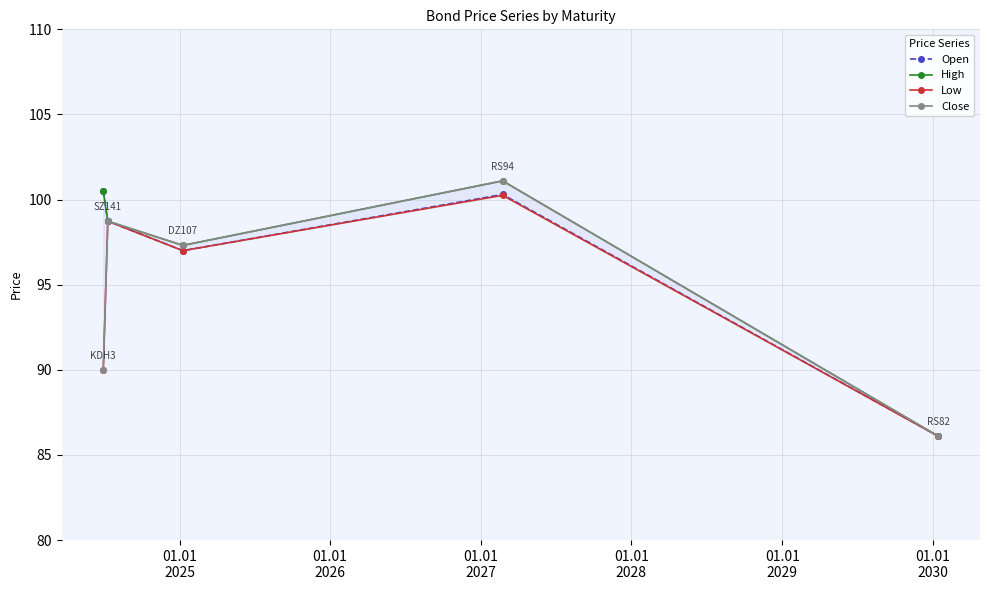

What are all the series names shown in the legend?

Open, High, Low, Close